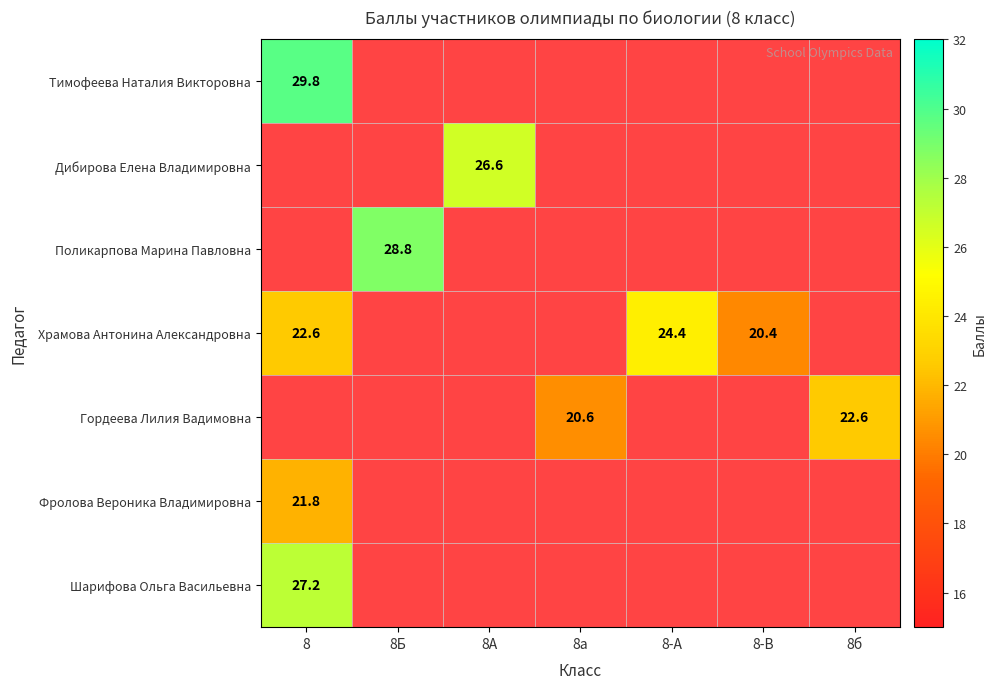

Which category has the highest value across all series?

8